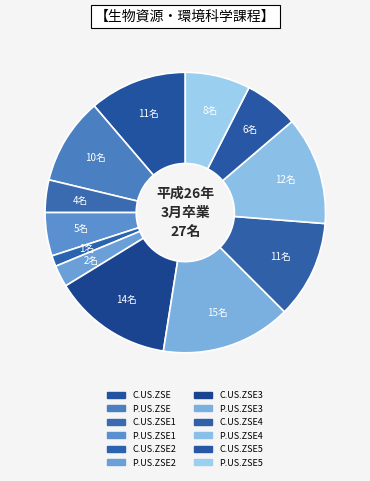

How many segments does this pie chart have?

12